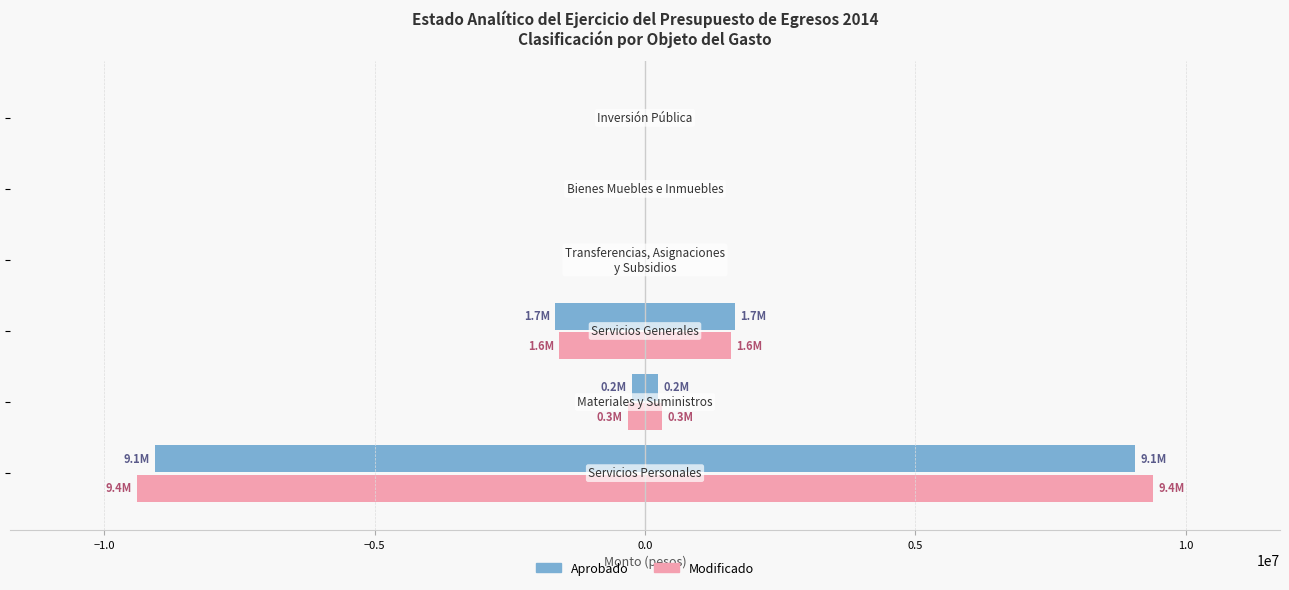

How many bars are there in each group?

2